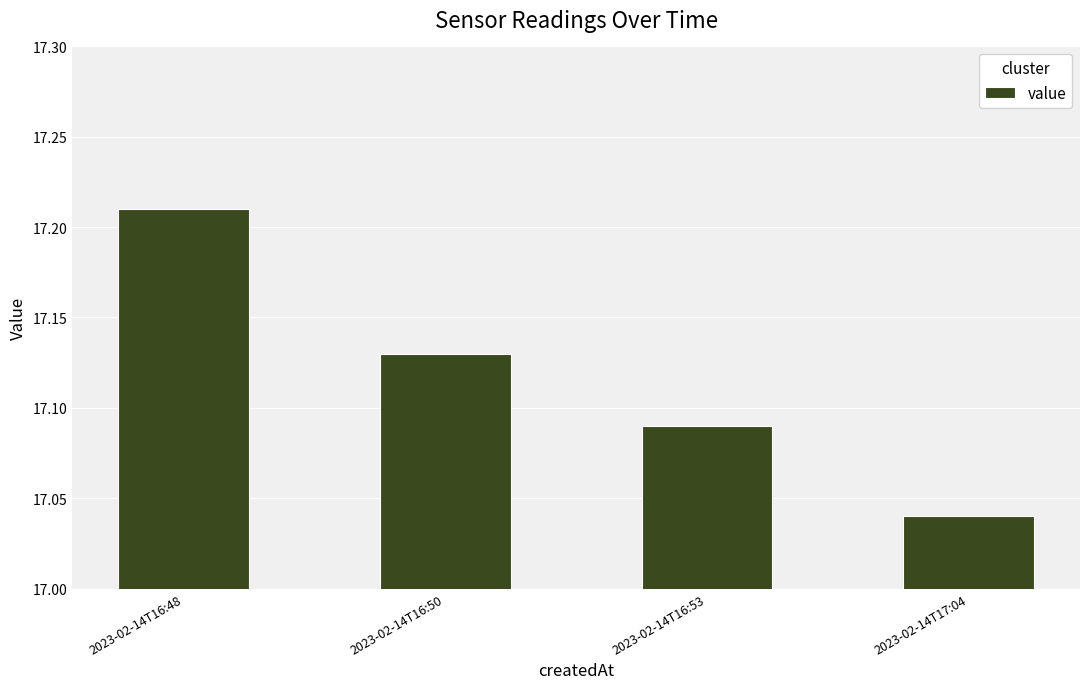

What is the sum of the values at 2023-02-14T16:53 and 2023-02-14T16:50?

34.2